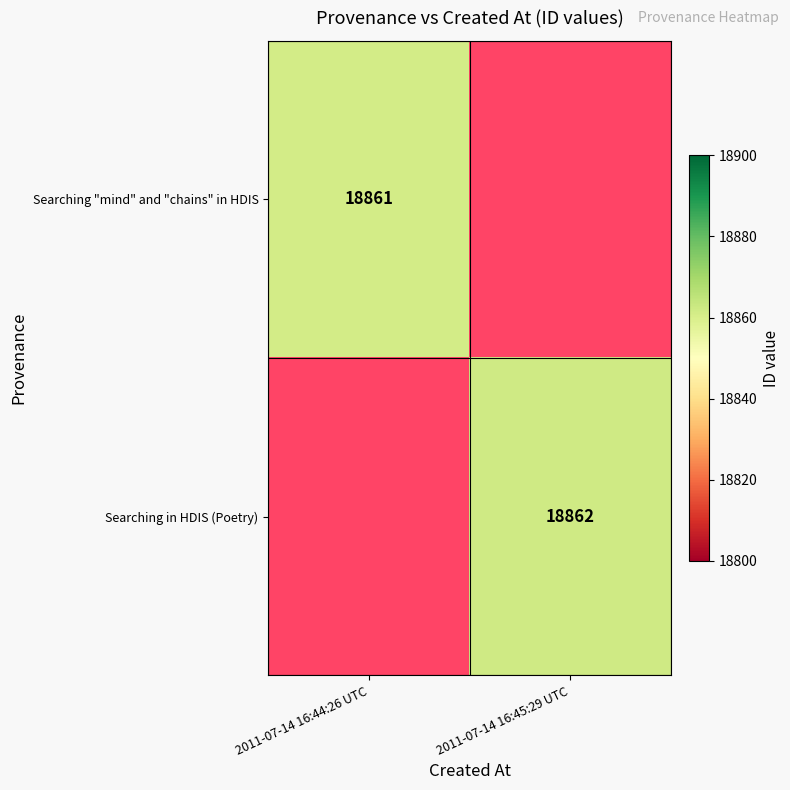

The value of Searching "mind" and "chains" in HDIS at 2011-07-14 16:44:26 UTC is 4011.4. True or false?

False